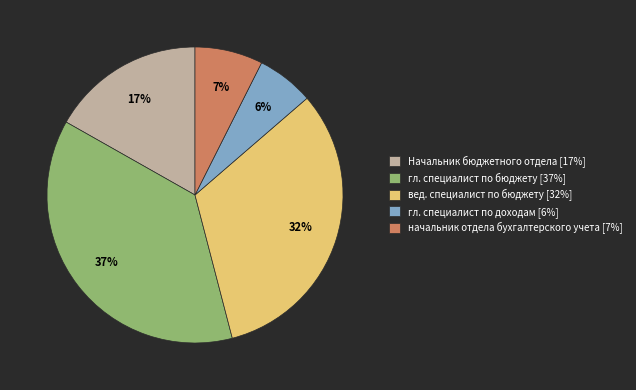

Which has a higher value, гл. специалист по доходам or гл. специалист по бюджету?

гл. специалист по бюджету